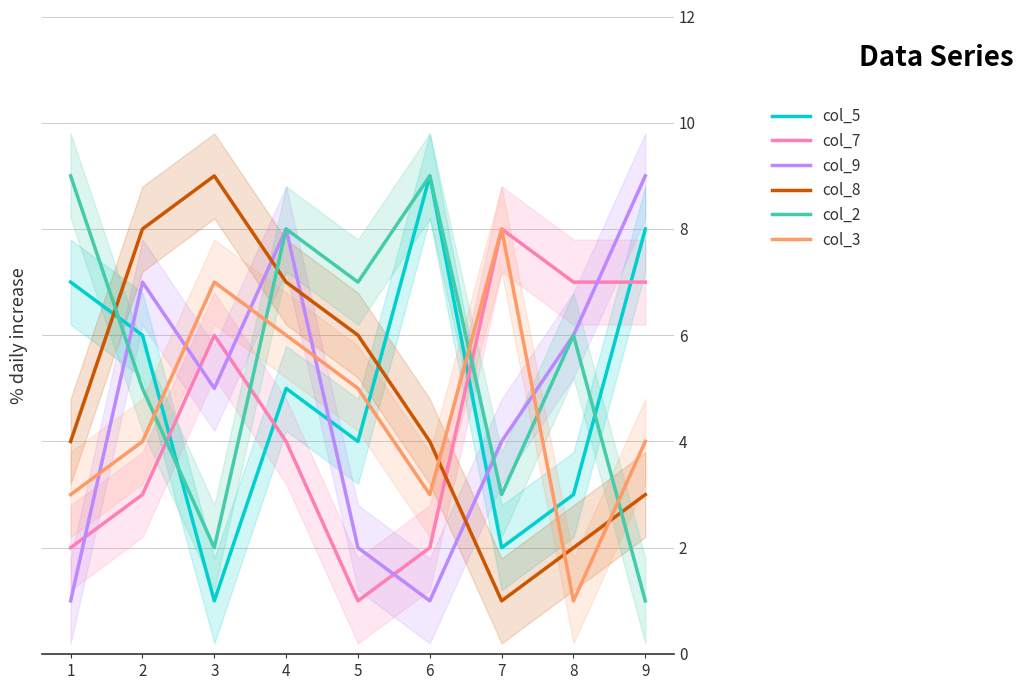

Where is the first local maximum for col_9?

2